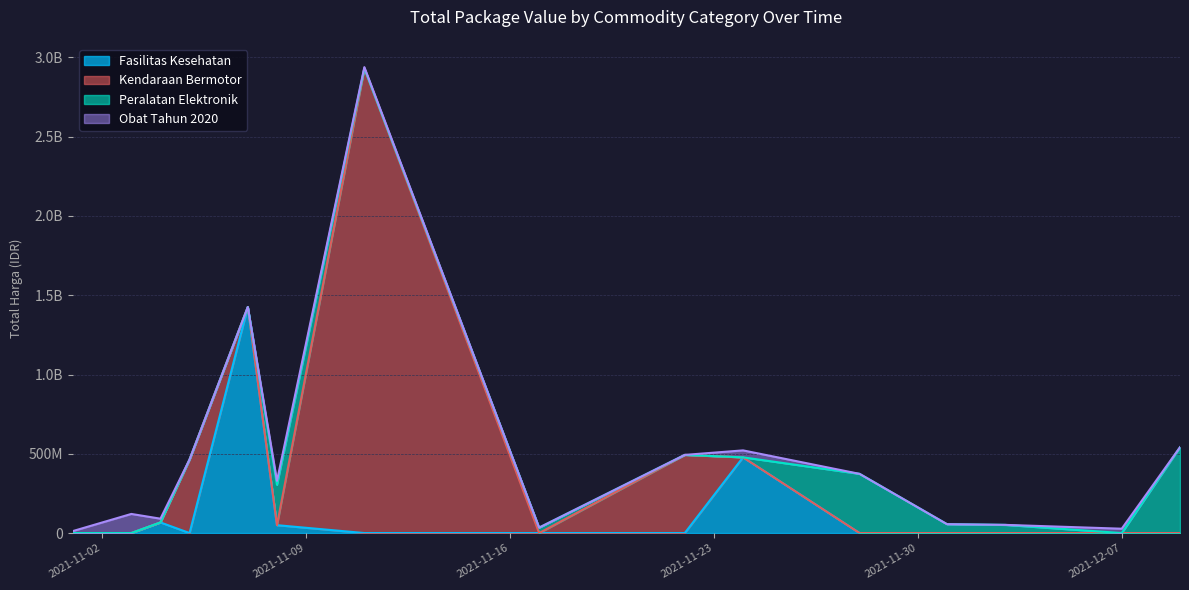

Which series has the largest range (max minus min)?

Kendaraan Bermotor